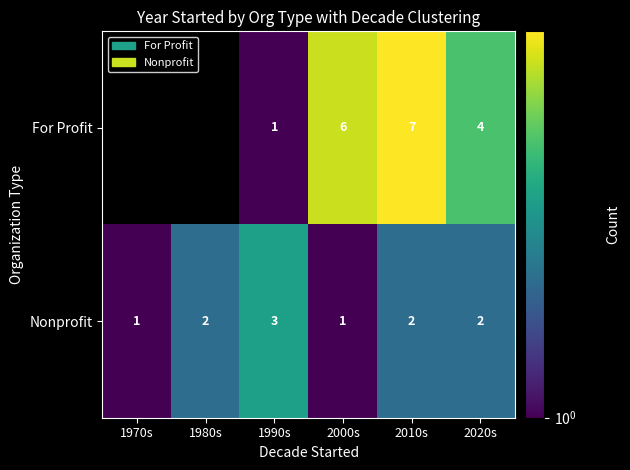

What is the maximum value shown in the chart?

7.0